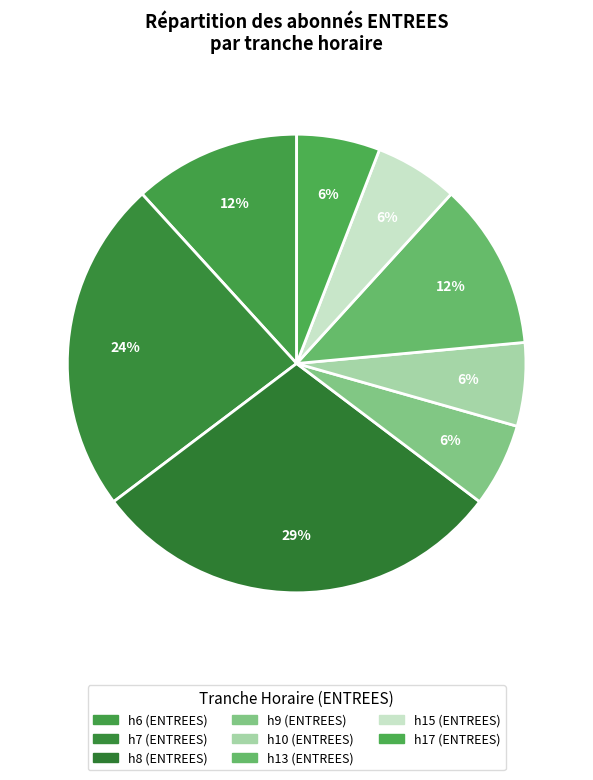

How many segments does this pie chart have?

8